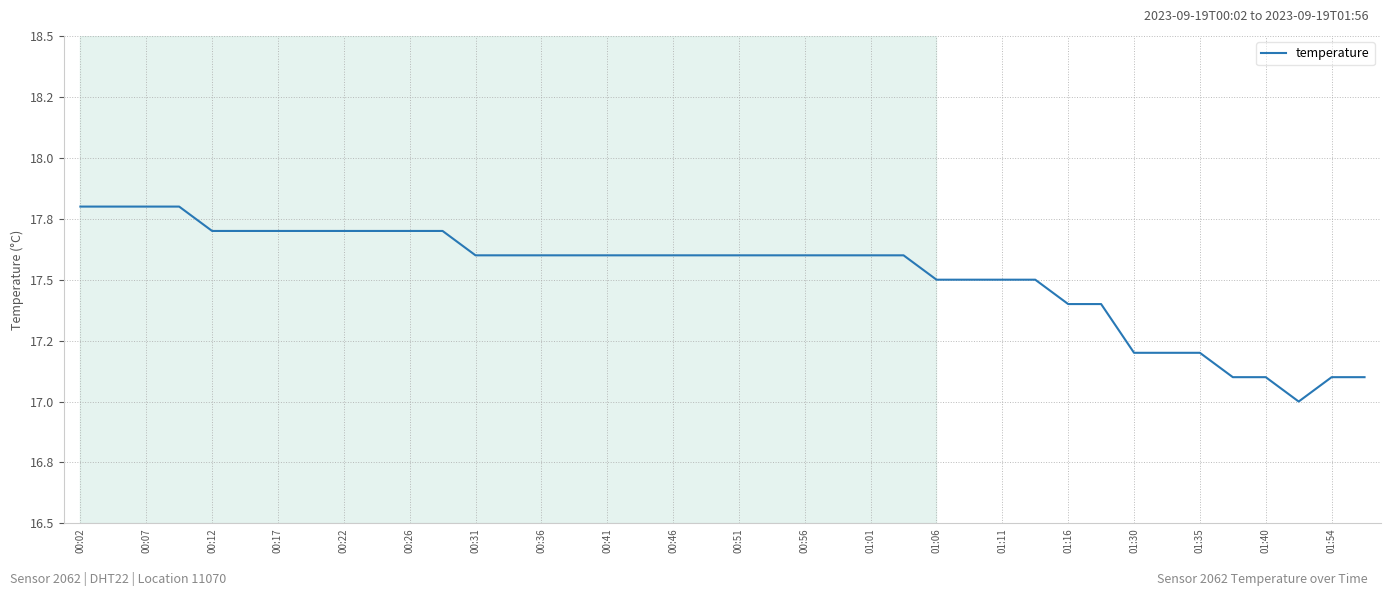

Does the chart have visible grid lines?

Yes